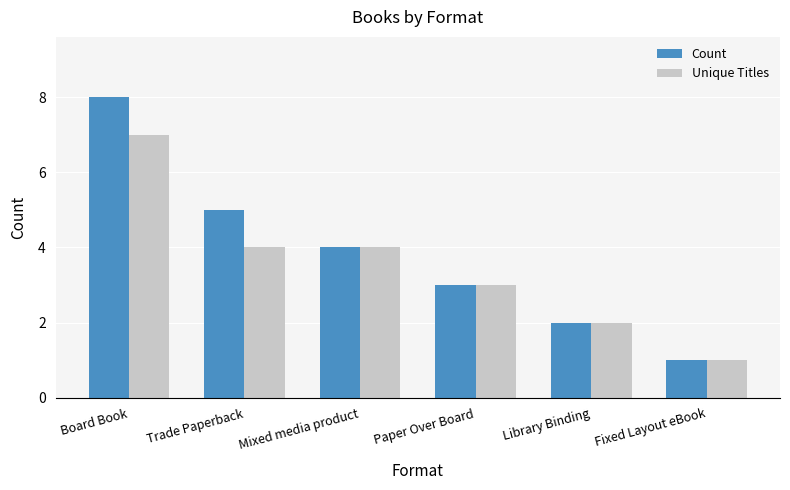

What is the lowest value of the Count series?

1